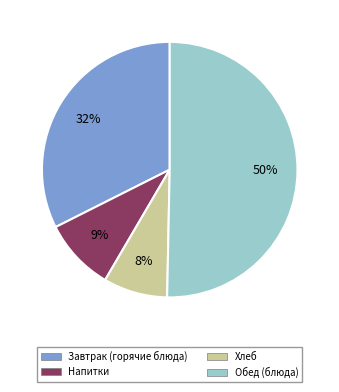

Is there a majority slice in this chart?

Yes